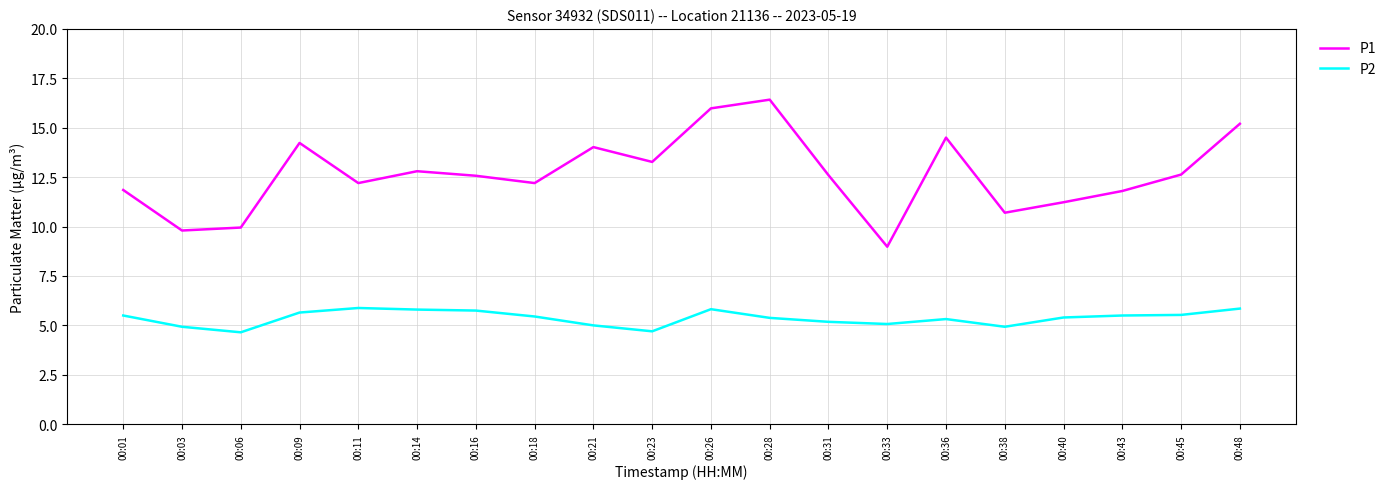

What is the greatest value displayed?

16.4